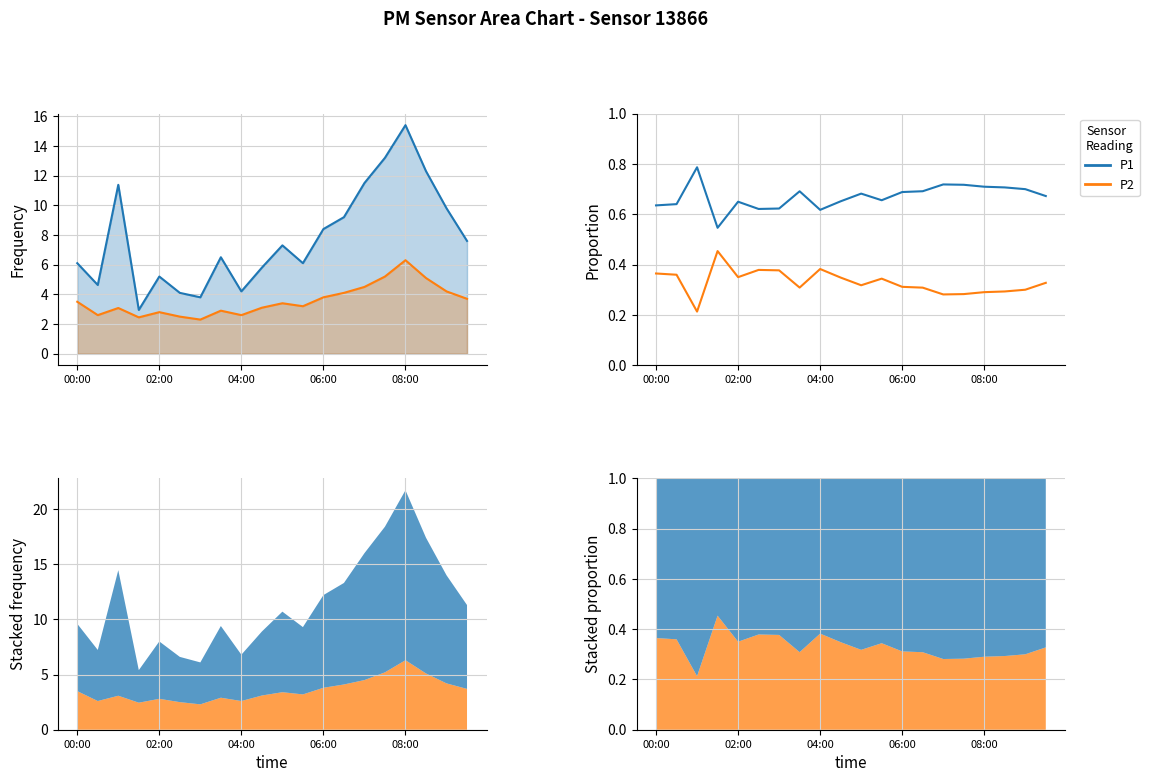

What is the minimum value shown in the chart?

0.2